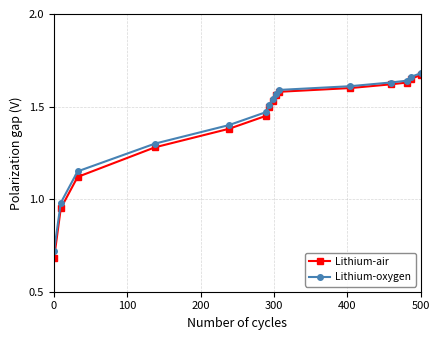

At how many categories does at least one series exceed 1?

13